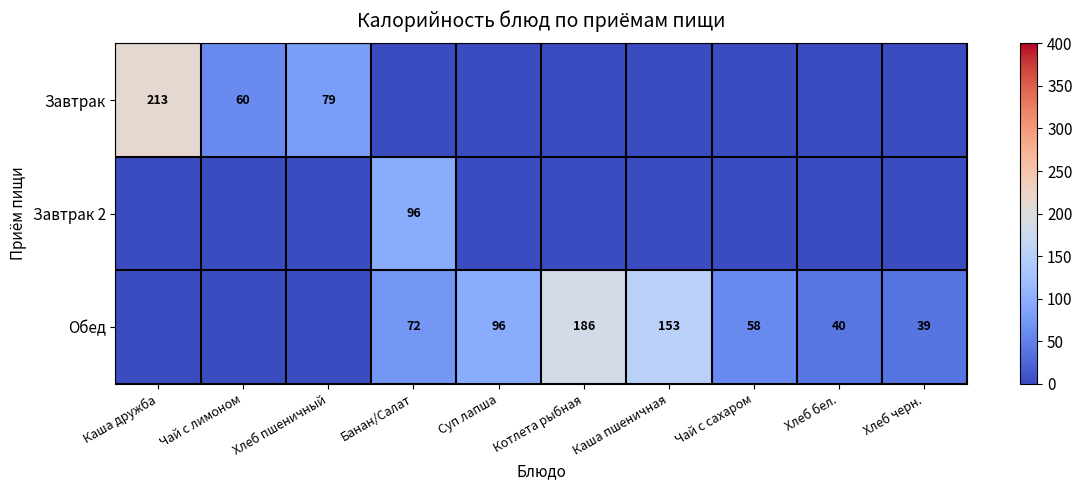

The Завтрак series shows 213 at Каша дружба. True or false?

True